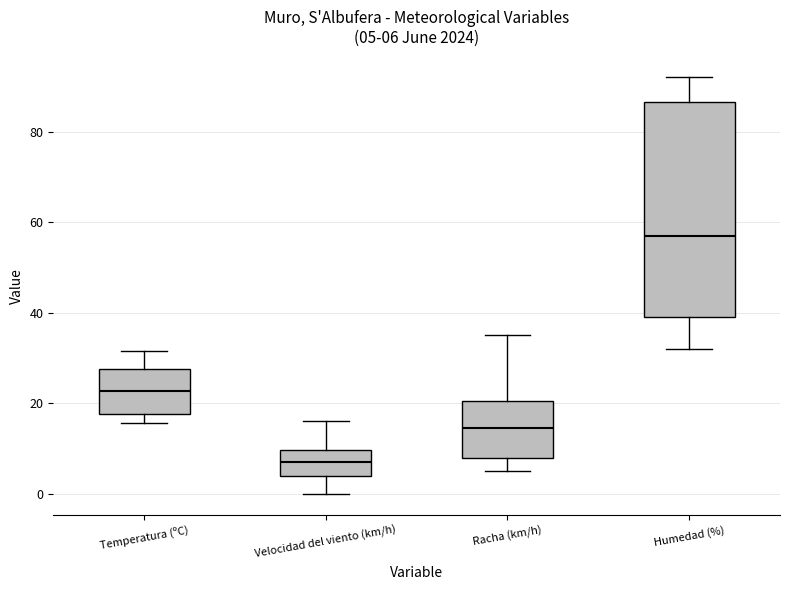

Comparing the boxes themselves (not the whiskers), which one is the tallest?

Humedad (%)